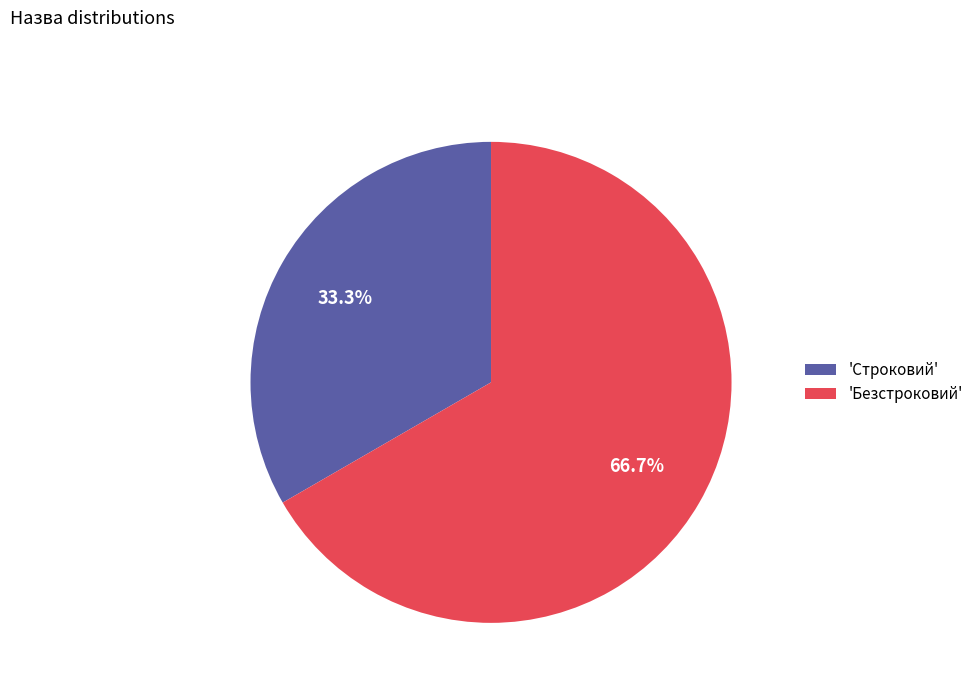

Which has a higher value, 'Строковий' or 'Безстроковий'?

'Безстроковий'